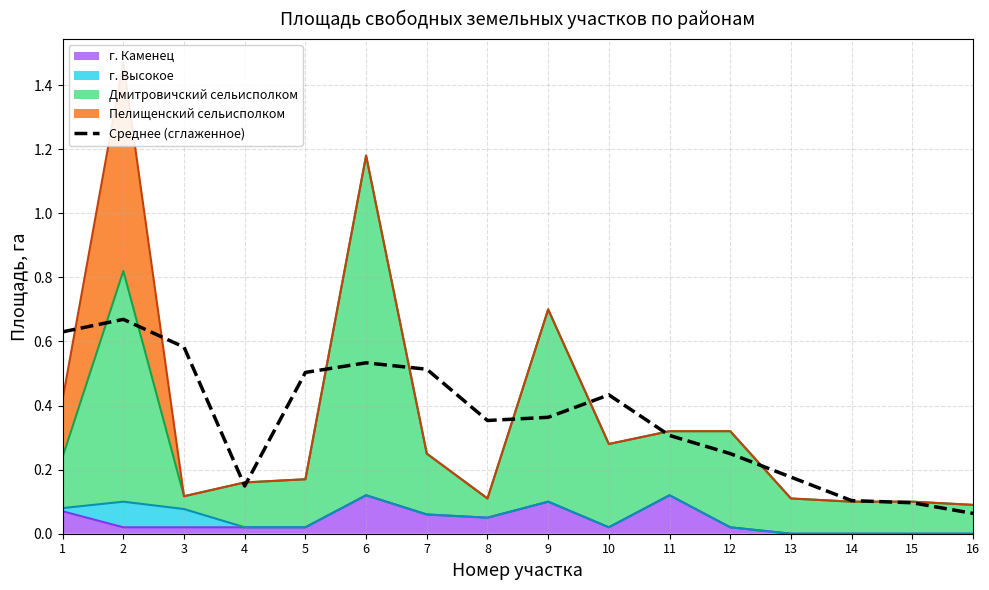

Reading left to right, extract all data points from this chart.

1=0.6	2=0.7	3=0.6	4=0.1	5=0.5	6=0.5	7=0.5	8=0.4	9=0.4	10=0.4	11=0.3	12=0.2	13=0.2	14=0.1	15=0.1	16=0.1